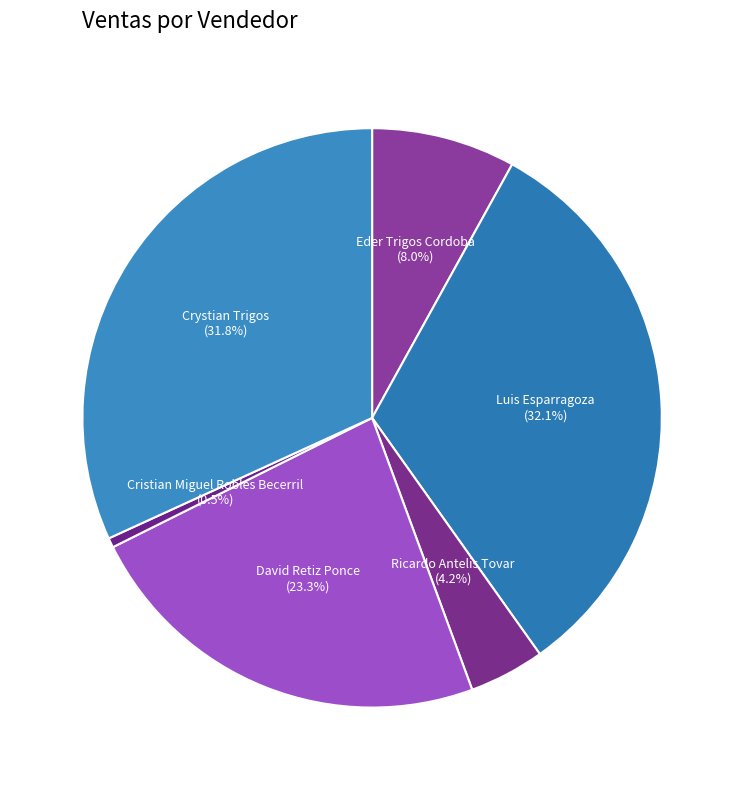

What percentage is NOT represented by Eder Trigos Cordoba?

92.0%